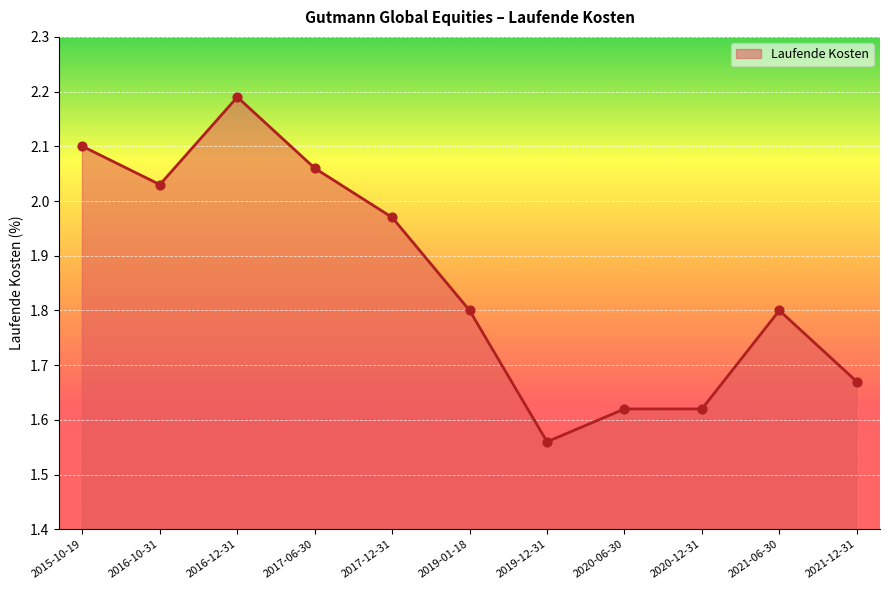

What is the ratio of the value at 2020-12-31 to the value at 2021-06-30?

0.9